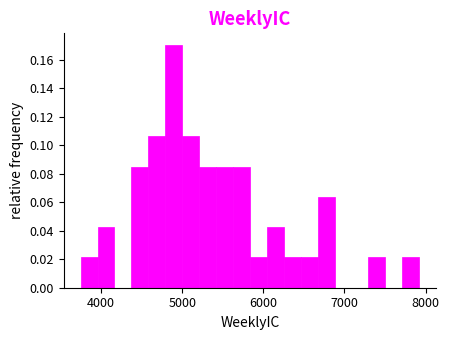

Around what value on the x-axis is the tallest bar? Give the approximate position of its centre, as read against the axis.

4900